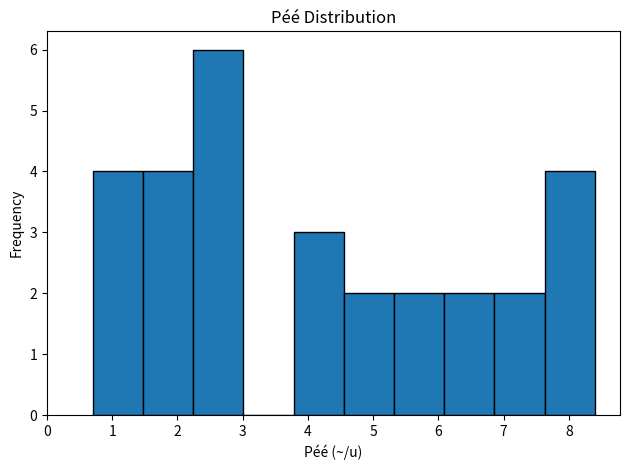

Over which range of the x-axis is the bar tallest?

2.24 to 3.01